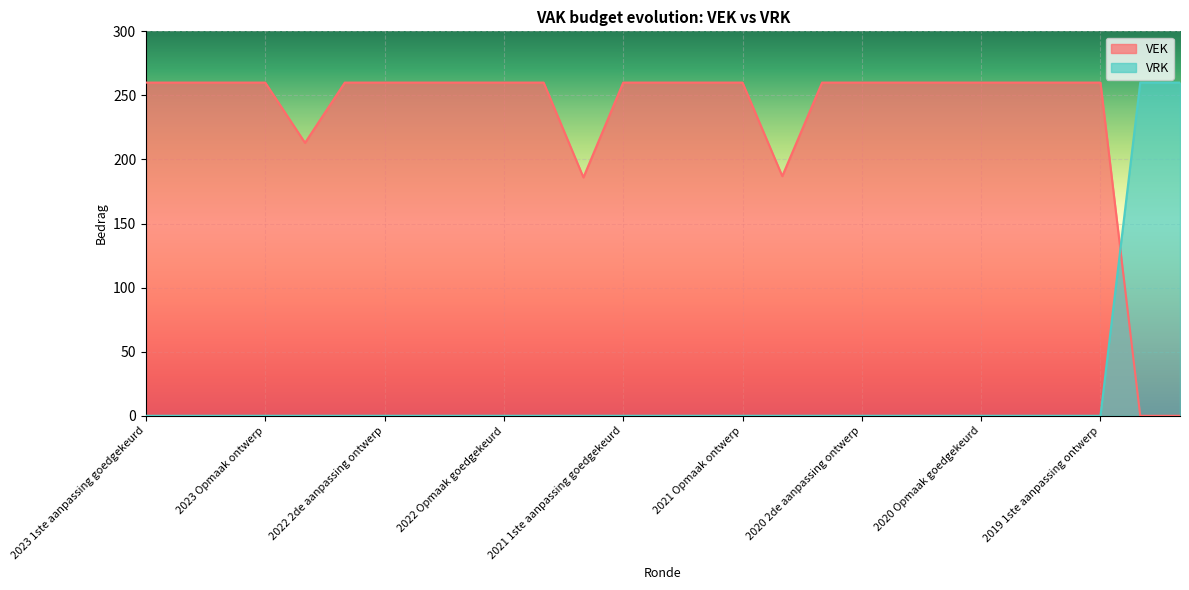

List the series in order of their overall mean, highest first.

VEK, VRK